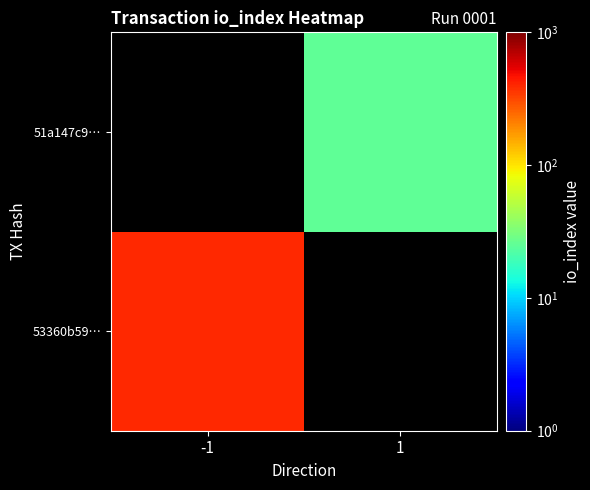

At which category is the sum across all series the highest?

-1